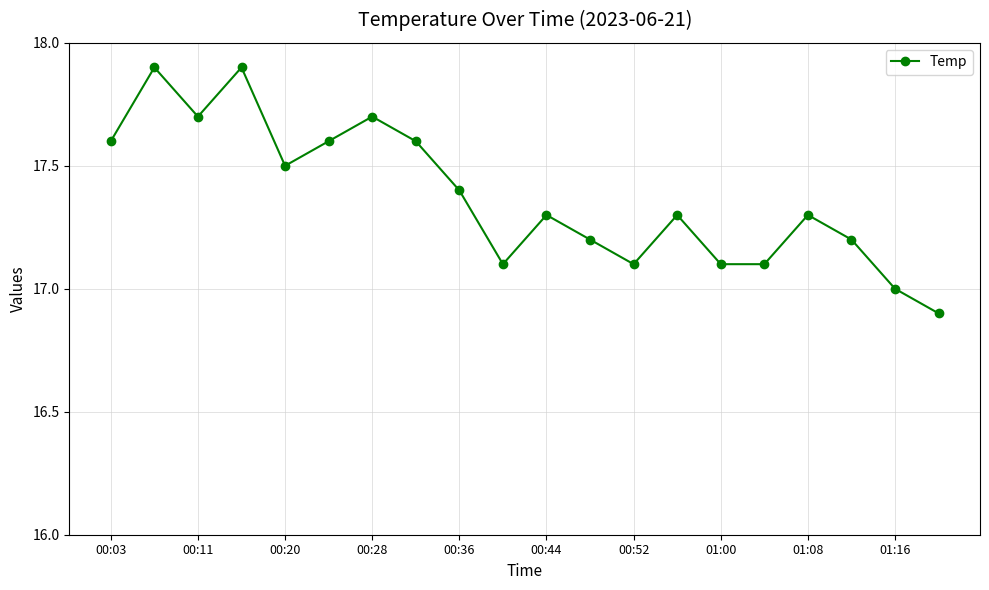

What is the sum of all values?

347.5